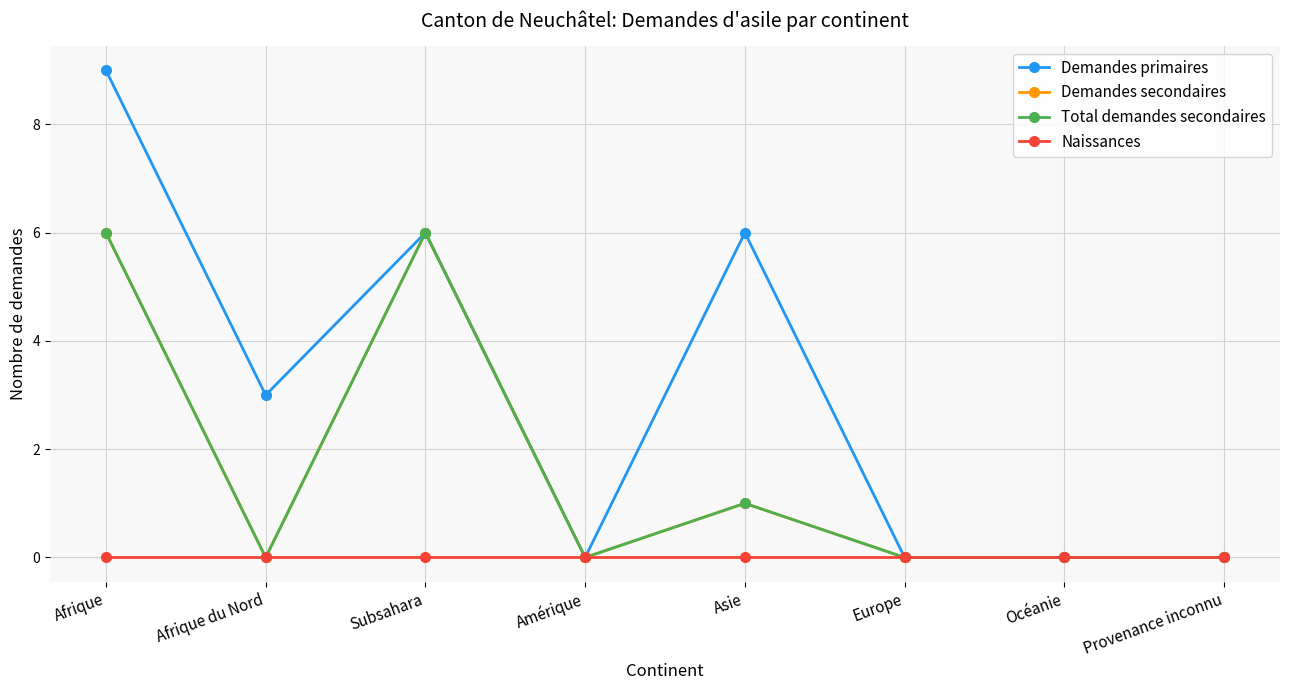

The value of Demandes secondaires at Provenance inconnu is 4. True or false?

False